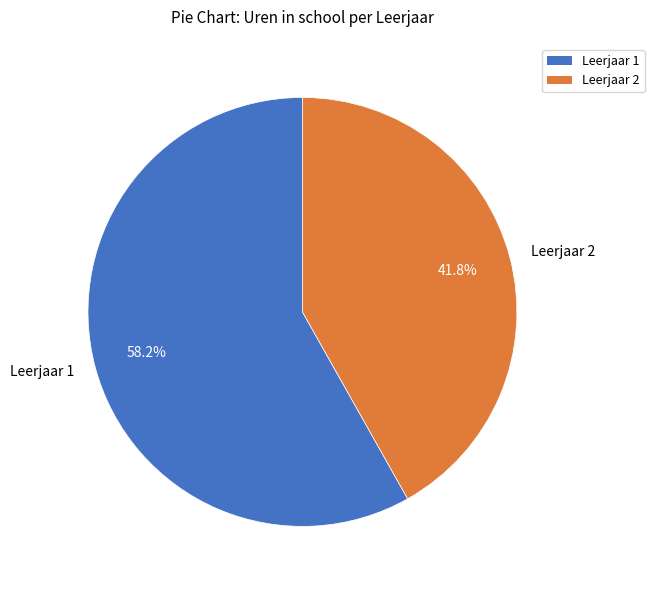

Is it true that Leerjaar 1 is 66% of the pie?

False